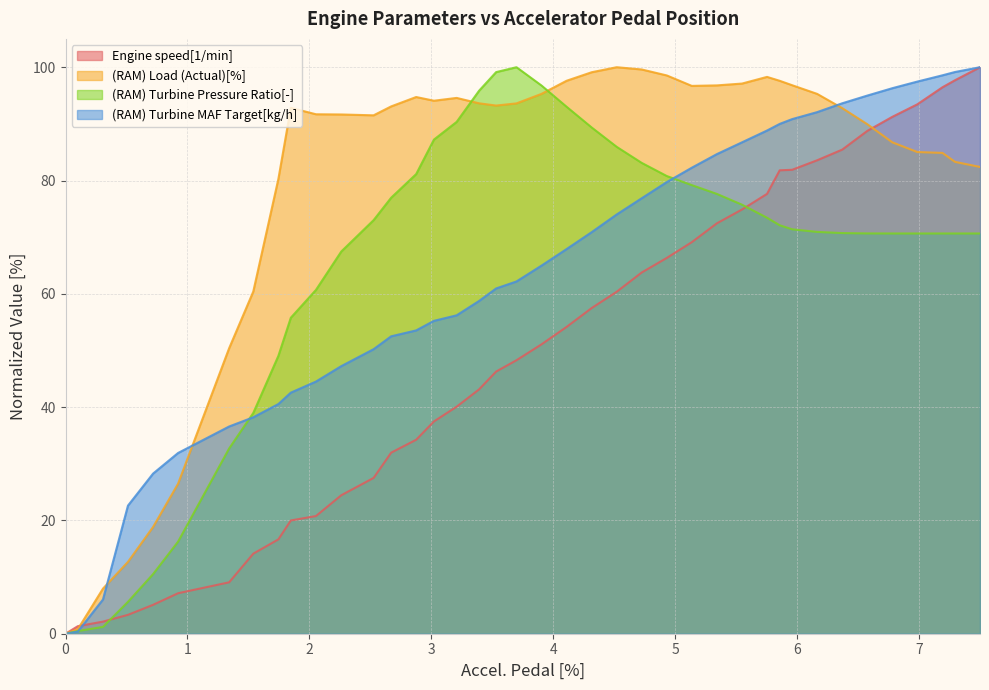

Which series has the largest total across all categories?

(RAM) Load (Actual)[%]